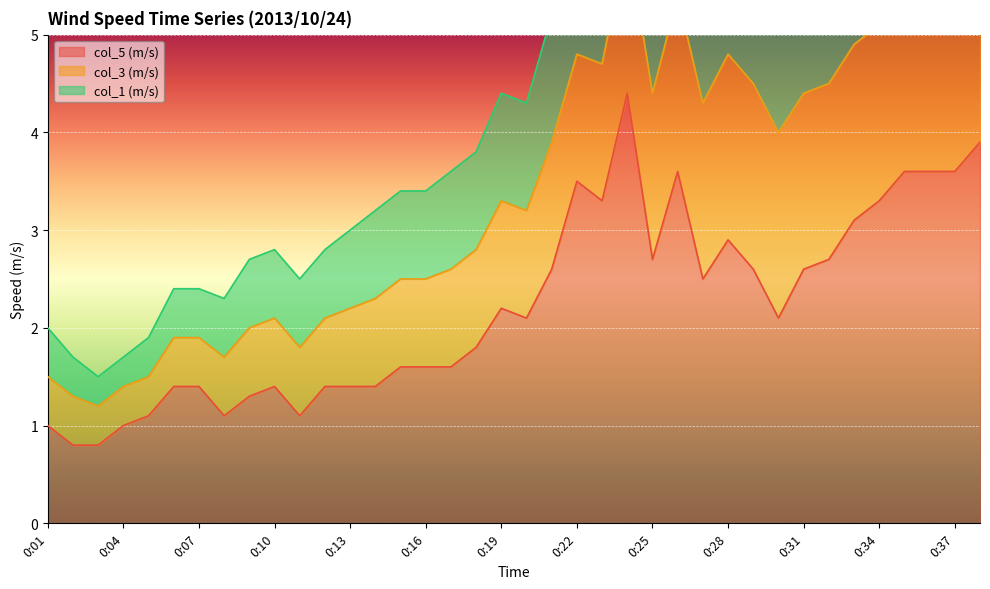

Reading left to right, list all the values displayed in this chart.

col_5 (m/s): 0:01=1.0	0:02=0.8	0:03=0.8	0:04=1.0	0:05=1.1	0:06=1.4	0:07=1.4	0:08=1.1	0:09=1.3	0:10=1.4	0:11=1.1	0:12=1.4	0:13=1.4	0:14=1.4	0:15=1.6	0:16=1.6	0:17=1.6	0:18=1.8	0:19=2.2	0:20=2.1	0:21=2.6	0:22=3.5	0:23=3.3	0:24=4.4	0:25=2.7	0:26=3.6	0:27=2.5	0:28=2.9	0:29=2.6	0:30=2.1	0:31=2.6	0:32=2.7	0:33=3.1	0:34=3.3	0:35=3.6	0:36=3.6	0:37=3.6	0:38=3.9
col_3 (m/s): 0:01=0.5	0:02=0.5	0:03=0.4	0:04=0.4	0:05=0.4	0:06=0.5	0:07=0.5	0:08=0.6	0:09=0.7	0:10=0.7	0:11=0.7	0:12=0.7	0:13=0.8	0:14=0.9	0:15=0.9	0:16=0.9	0:17=1.0	0:18=1.0	0:19=1.1	0:20=1.1	0:21=1.3	0:22=1.3	0:23=1.4	0:24=1.6	0:25=1.7	0:26=1.8	0:27=1.8	0:28=1.9	0:29=1.9	0:30=1.9	0:31=1.8	0:32=1.8	0:33=1.8	0:34=1.8	0:35=1.8	0:36=1.8	0:37=1.8	0:38=1.9
col_1 (m/s): 0:01=0.5	0:02=0.4	0:03=0.3	0:04=0.3	0:05=0.4	0:06=0.5	0:07=0.5	0:08=0.6	0:09=0.7	0:10=0.7	0:11=0.7	0:12=0.7	0:13=0.8	0:14=0.9	0:15=0.9	0:16=0.9	0:17=1.0	0:18=1.0	0:19=1.1	0:20=1.1	0:21=1.3	0:22=1.3	0:23=1.4	0:24=1.6	0:25=1.7	0:26=1.8	0:27=1.8	0:28=1.9	0:29=1.9	0:30=1.8	0:31=1.8	0:32=1.8	0:33=1.8	0:34=1.7	0:35=1.8	0:36=1.7	0:37=1.9	0:38=1.9